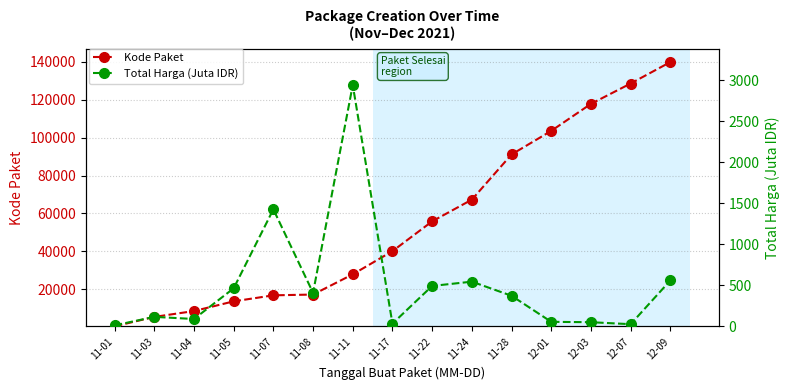

Is this an area chart (filled region under the line)?

No